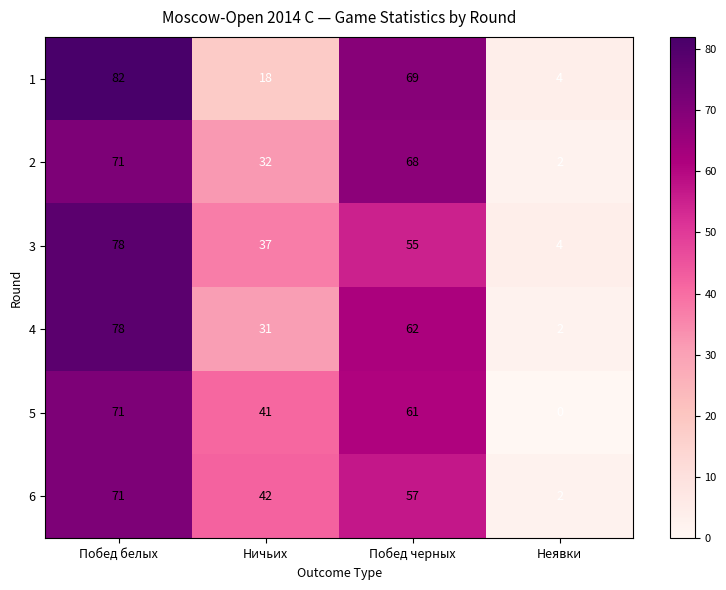

What is the sum of all 3 values?

174